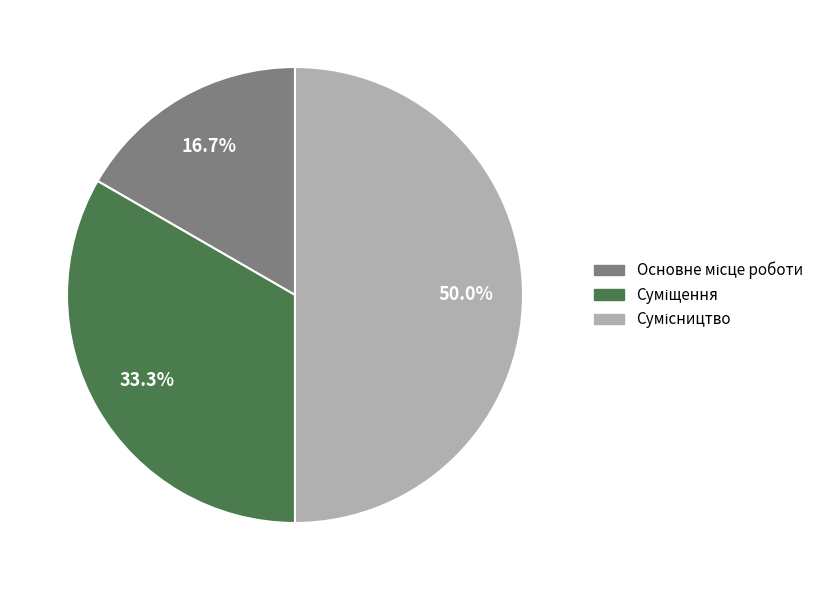

What percentage is the Суміщення slice, to the nearest percent?

33%